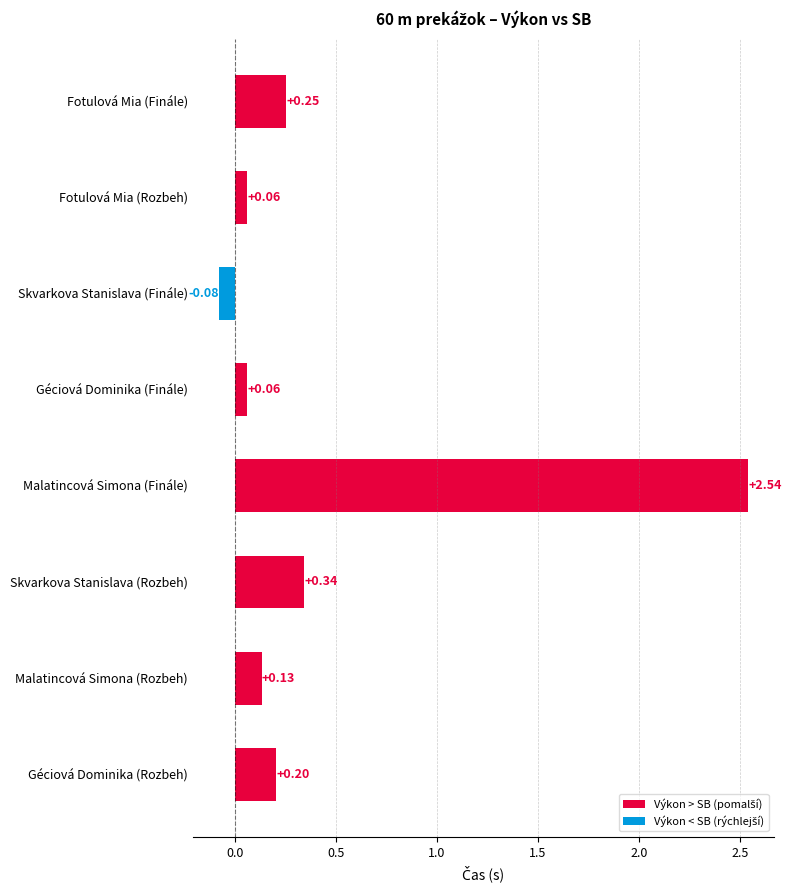

What is the label of the 3rd bar from the top?

Skvarkova Stanislava (Finále)